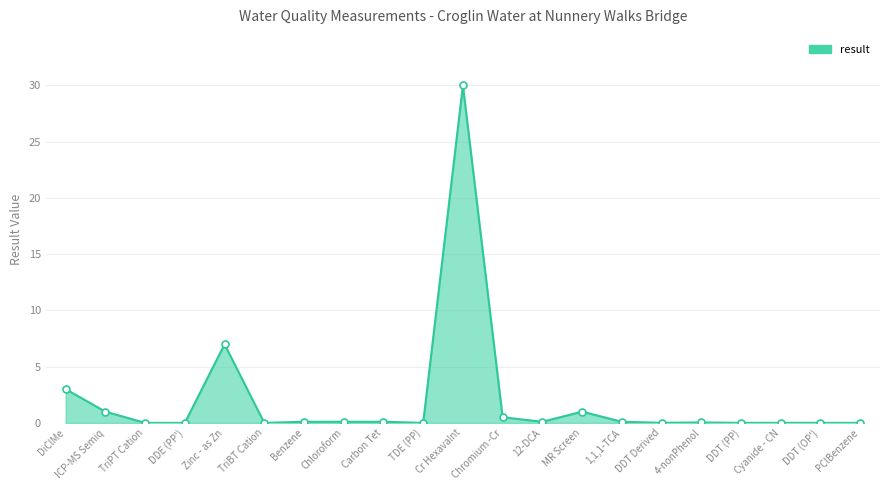

What is the change in value from Zinc - as Zn to DDT (OP')?

-7.0